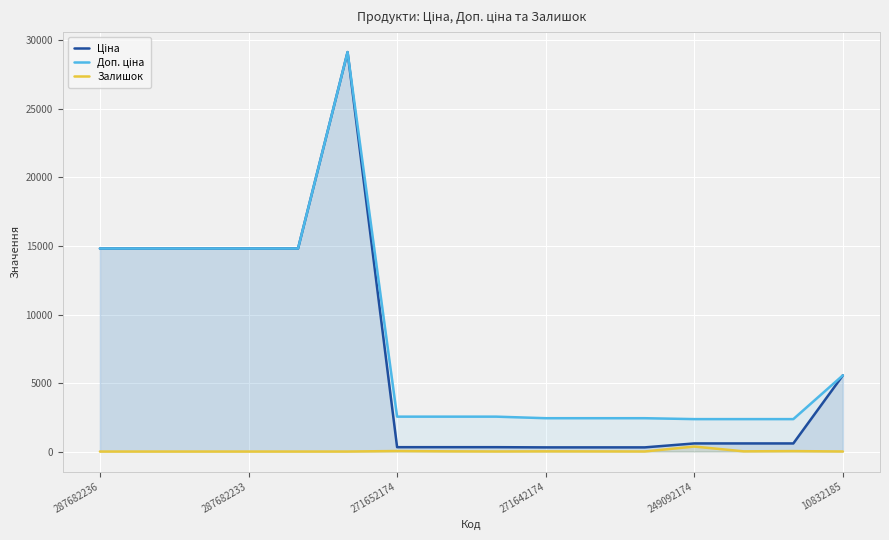

Is the value of Ціна at 8 greater than the value of Доп. ціна at 7?

No